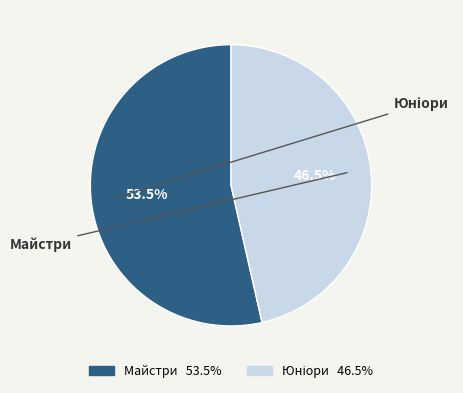

Is there a majority slice in this chart?

Yes